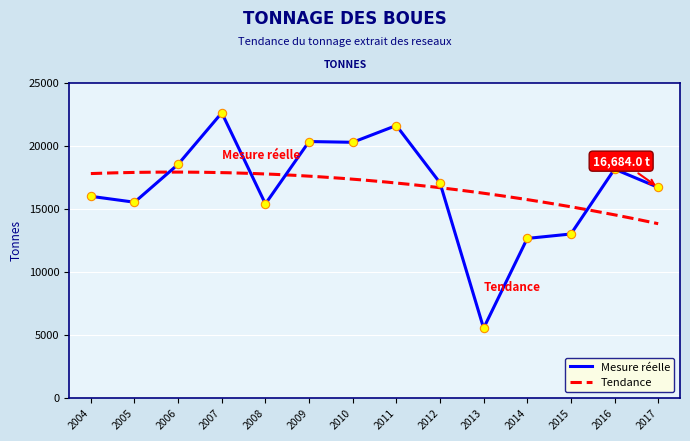

The chart shows a value of 21590.0 at 2011. True or false?

True